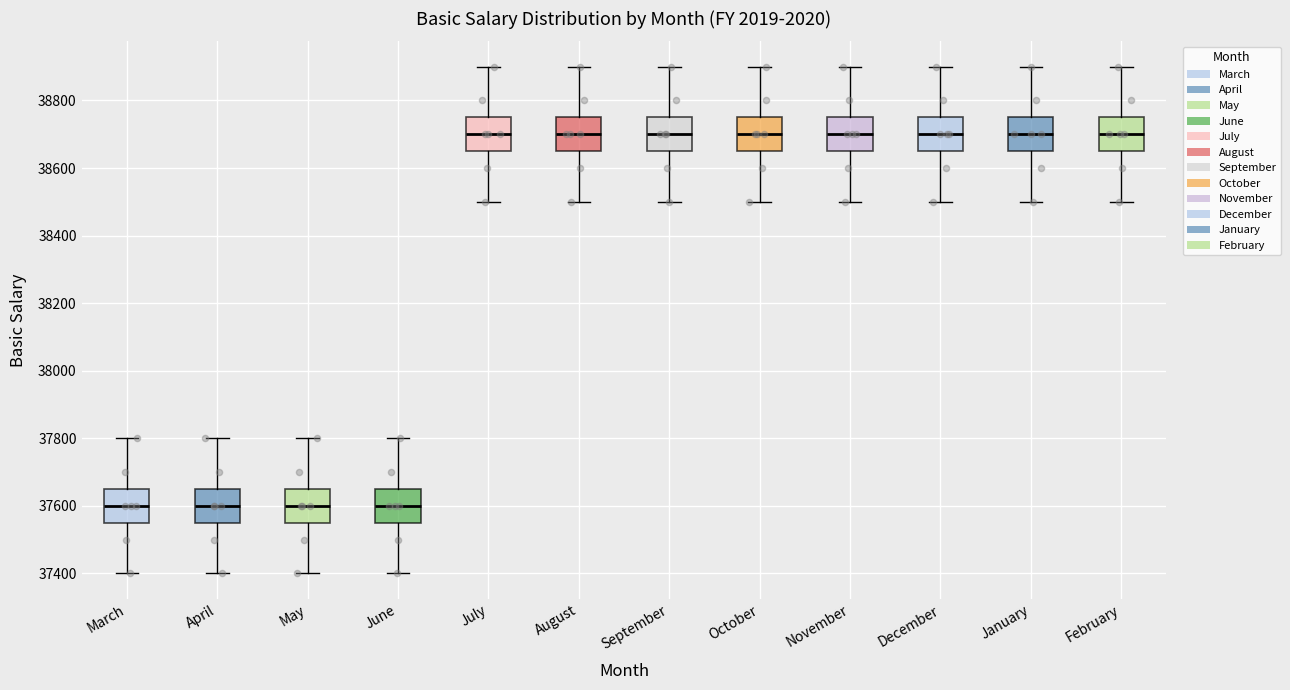

Reading left to right, read every box against the y-axis: the position of its median line, the range the box covers, and the ends of its whiskers. The values are not printed on the chart, so give them approximately, as read against the axis.

March: median 37600, box 37560 to 37660, whiskers 37400 to 37800
April: median 37600, box 37560 to 37660, whiskers 37400 to 37800
May: median 37600, box 37560 to 37660, whiskers 37400 to 37800
June: median 37600, box 37560 to 37660, whiskers 37400 to 37800
July: median 38700, box 38660 to 38760, whiskers 38500 to 38900
August: median 38700, box 38660 to 38760, whiskers 38500 to 38900
September: median 38700, box 38660 to 38760, whiskers 38500 to 38900
October: median 38700, box 38660 to 38760, whiskers 38500 to 38900
November: median 38700, box 38660 to 38760, whiskers 38500 to 38900
December: median 38700, box 38660 to 38760, whiskers 38500 to 38900
January: median 38700, box 38660 to 38760, whiskers 38500 to 38900
February: median 38700, box 38660 to 38760, whiskers 38500 to 38900